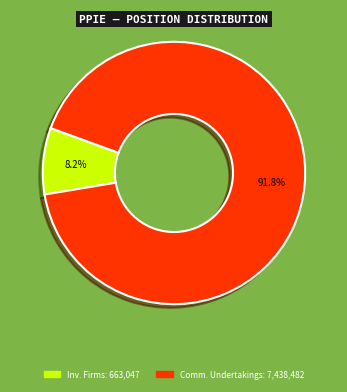

Is there any slice that represents more than half of the pie?

Yes